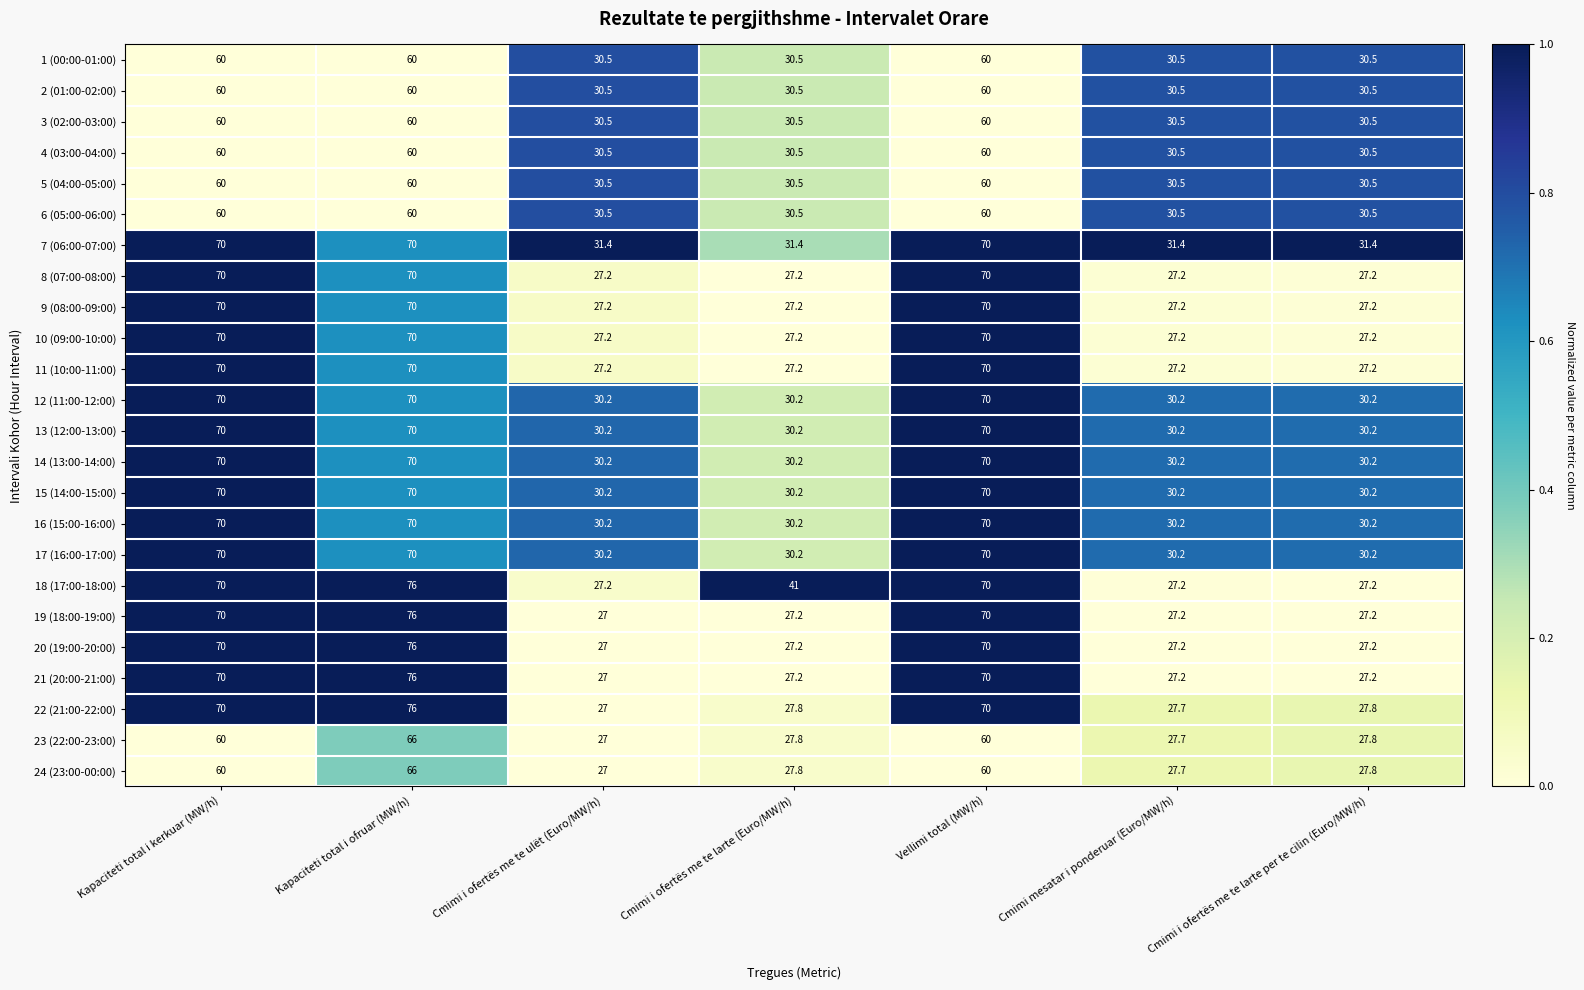

What is the sum of the 5 (04:00-05:00) values at Cmimi i ofertës me te larte (Euro/MW/h) and Kapaciteti total i ofruar (MW/h)?

90.5